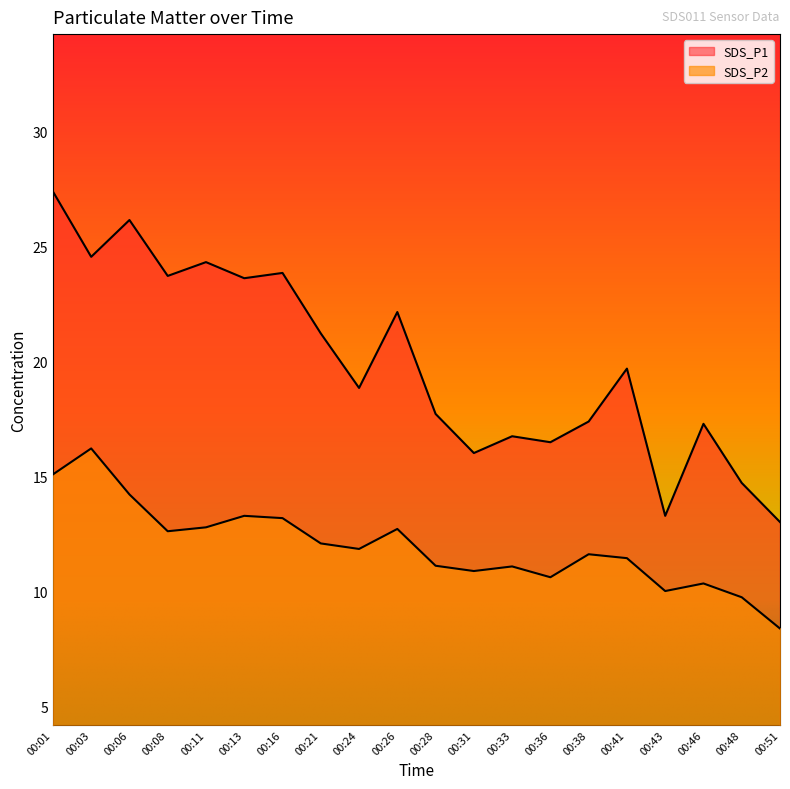

Does the chart have visible grid lines?

No